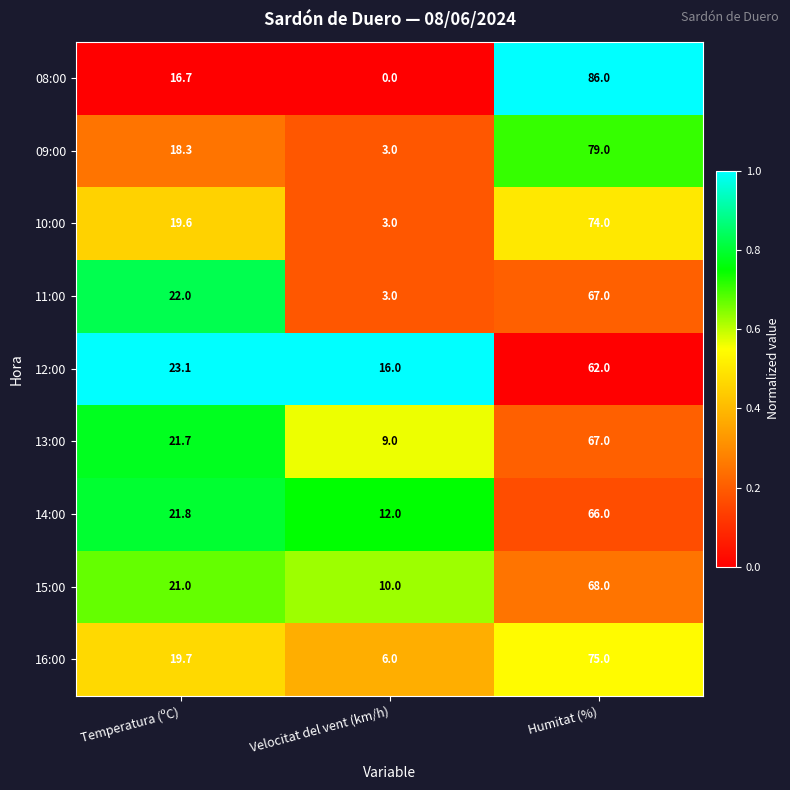

Count the number of data series in this chart.

9